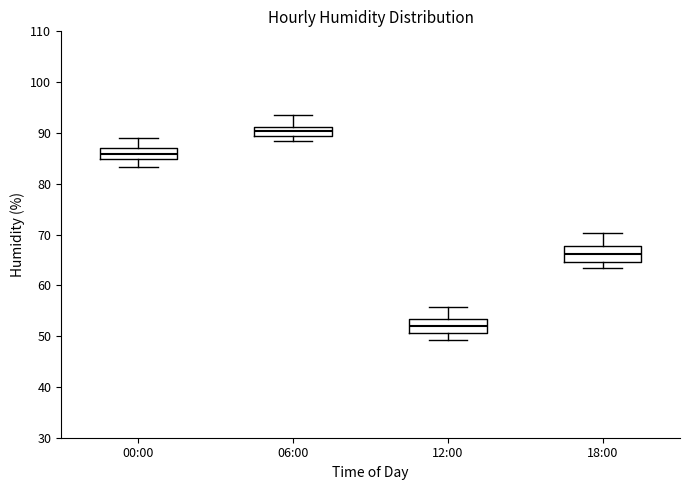

Reading left to right, read every box against the y-axis: the position of its median line, the range the box covers, and the ends of its whiskers. The values are not printed on the chart, so give them approximately, as read against the axis.

00:00: median 86, box 85 to 87, whiskers 83 to 89
06:00: median 90, box 89 to 91, whiskers 88 to 94
12:00: median 52, box 51 to 53, whiskers 49 to 56
18:00: median 66, box 65 to 68, whiskers 63 to 70